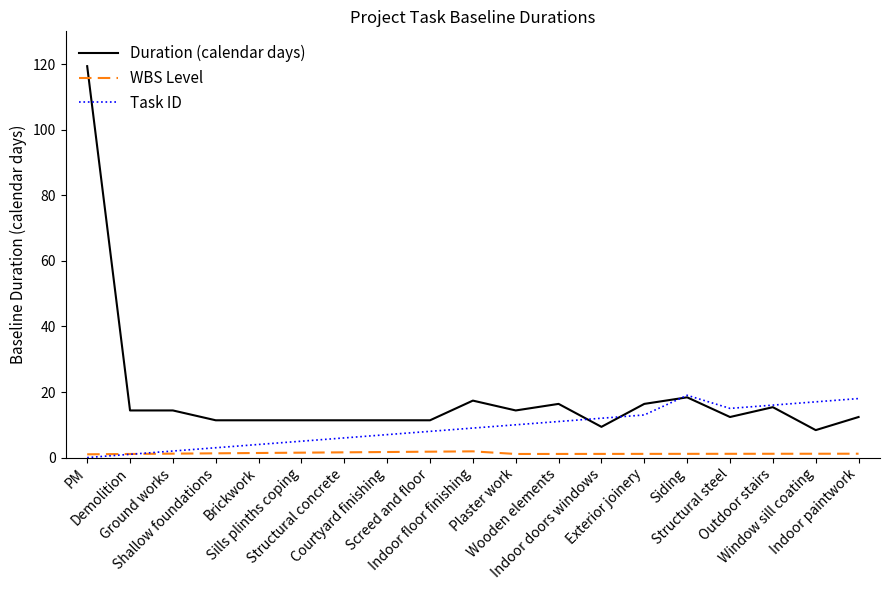

What is the maximum value for Task ID?

19.0